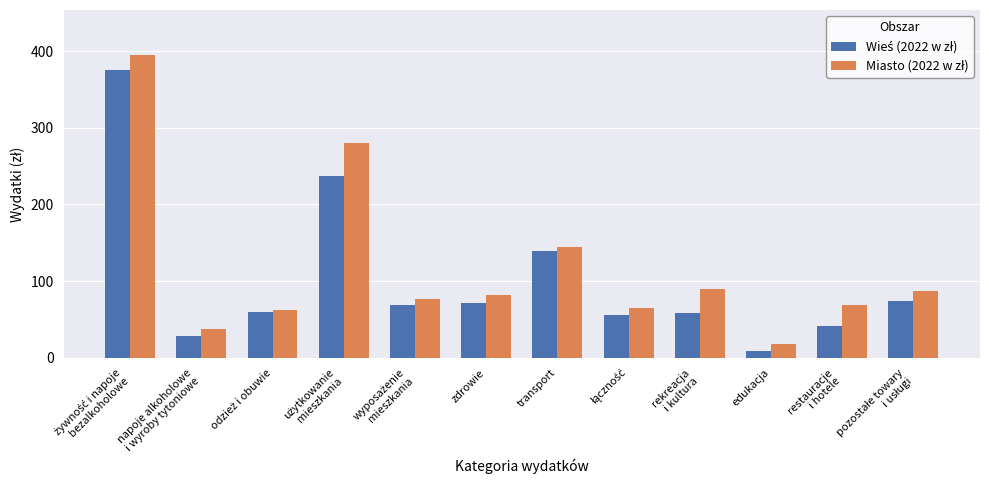

What is the spread (max minus min) of values at transport?

4.9